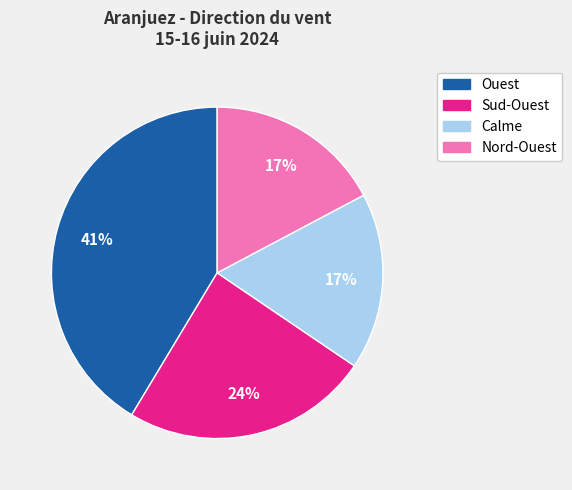

Is there any slice that represents more than half of the pie?

No